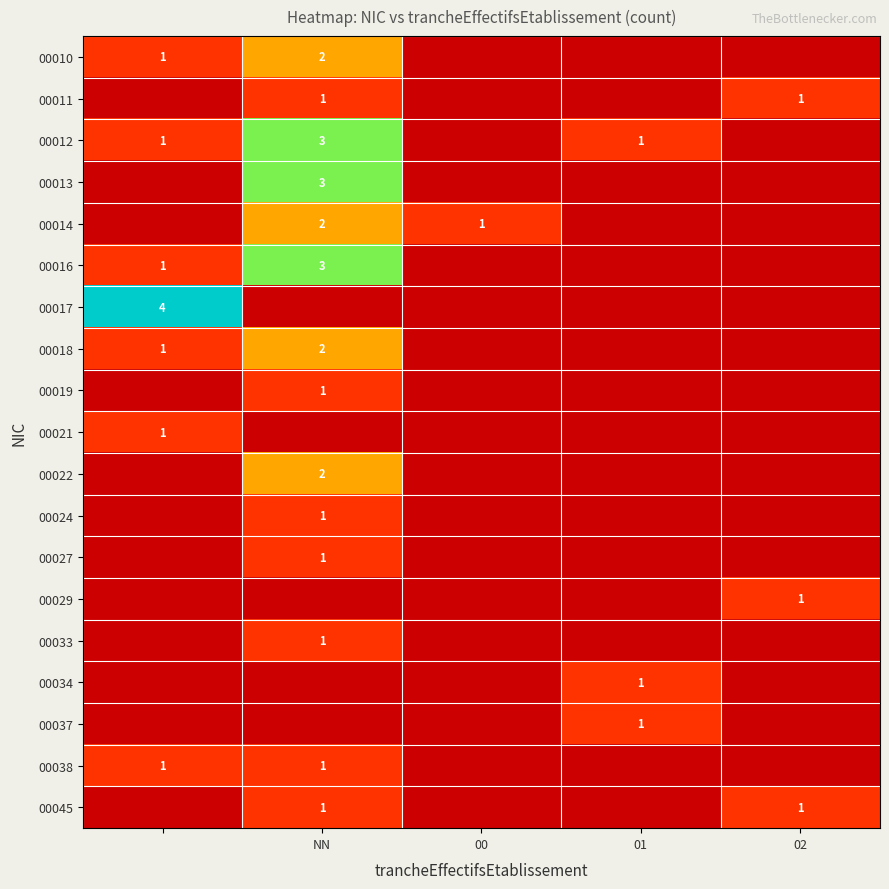

Rank the series by their maximum value, from highest to lowest.

00017, 00012, 00013, 00016, 00010, 00014, 00018, 00022, 00011, 00019, 00021, 00024, 00027, 00029, 00033, 00034, 00037, 00038, 00045